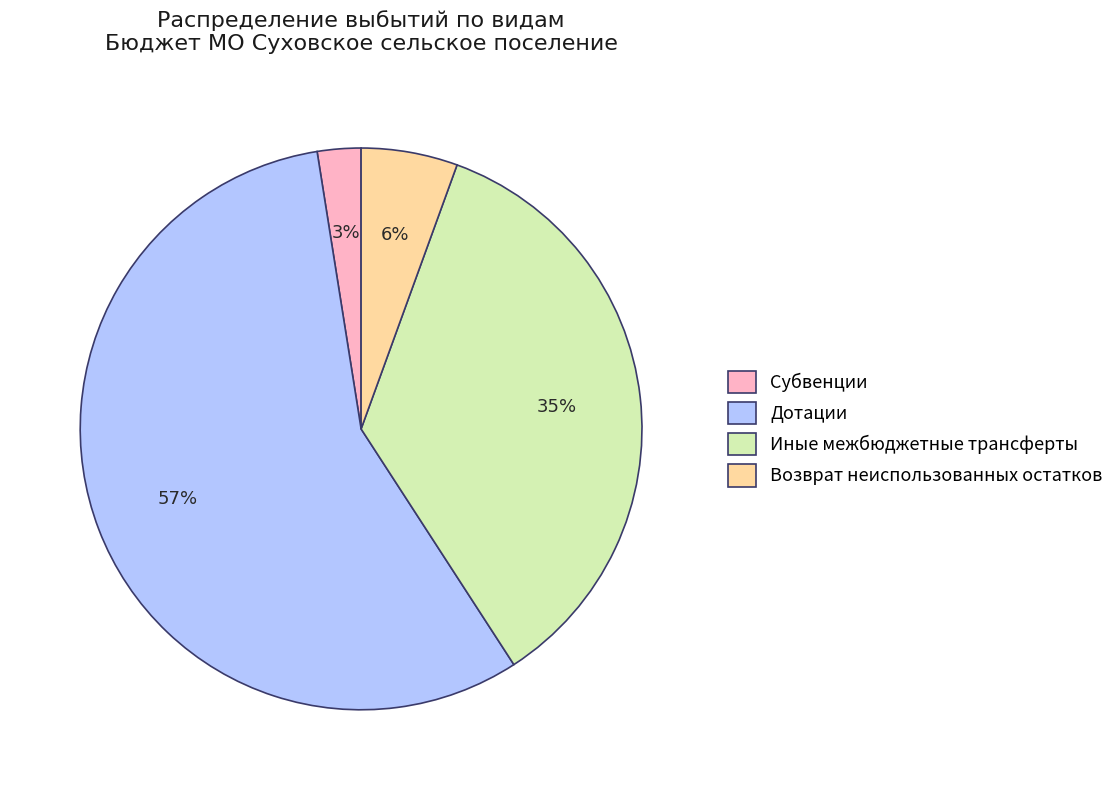

Count the number of slices in the pie.

4